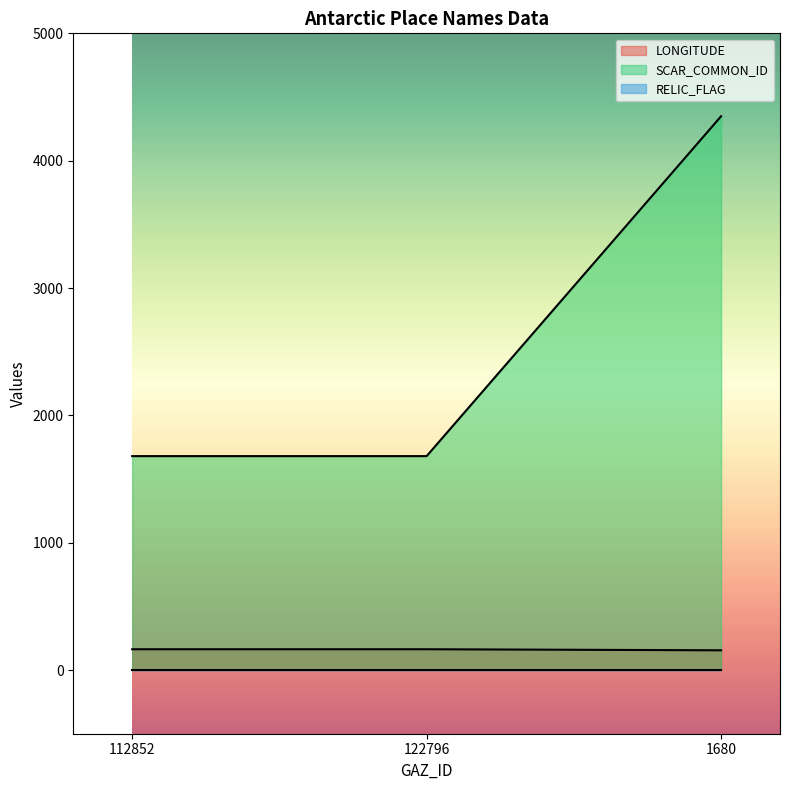

What is the difference between the highest and lowest values at 122796?

1680.0